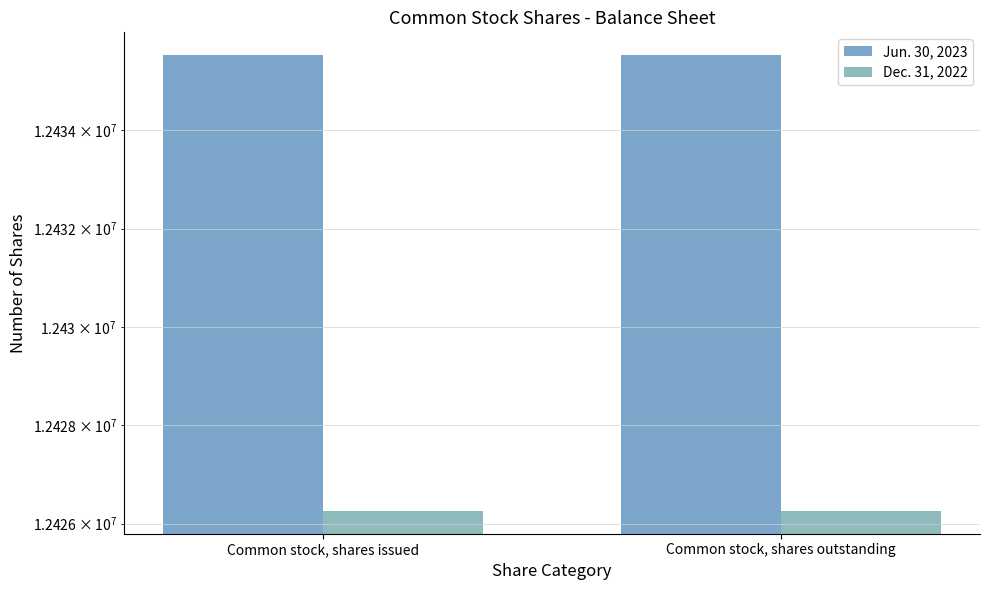

Between Common stock, shares issued and Common stock, shares outstanding, which is larger?

Common stock, shares issued